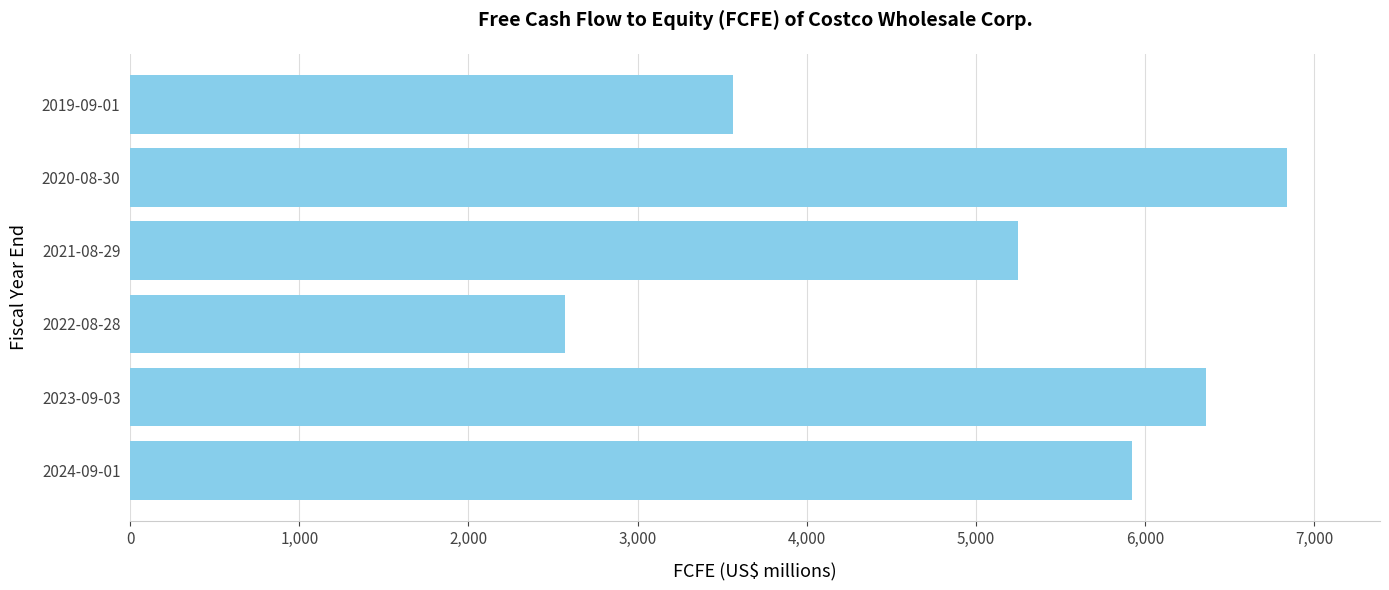

Reading bottom to top, extract all data points from this chart.

2024-09-01=5921	2023-09-03=6361	2022-08-28=2572	2021-08-29=5250	2020-08-30=6843	2019-09-01=3567